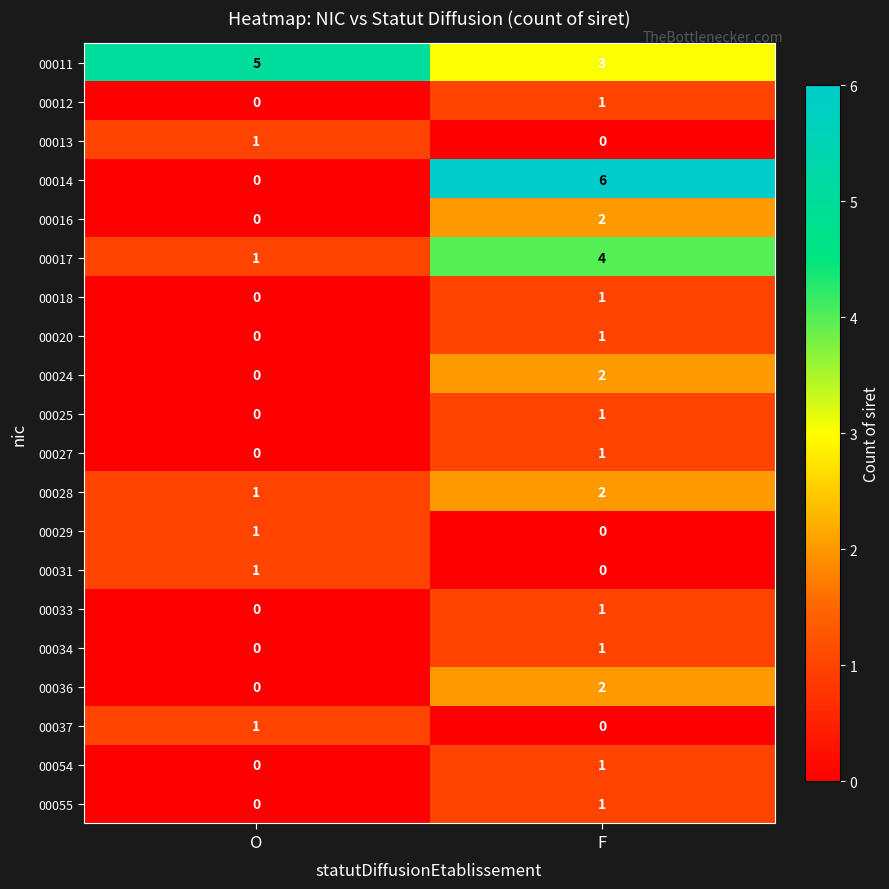

Which category has the lowest value in the 00036 series?

O